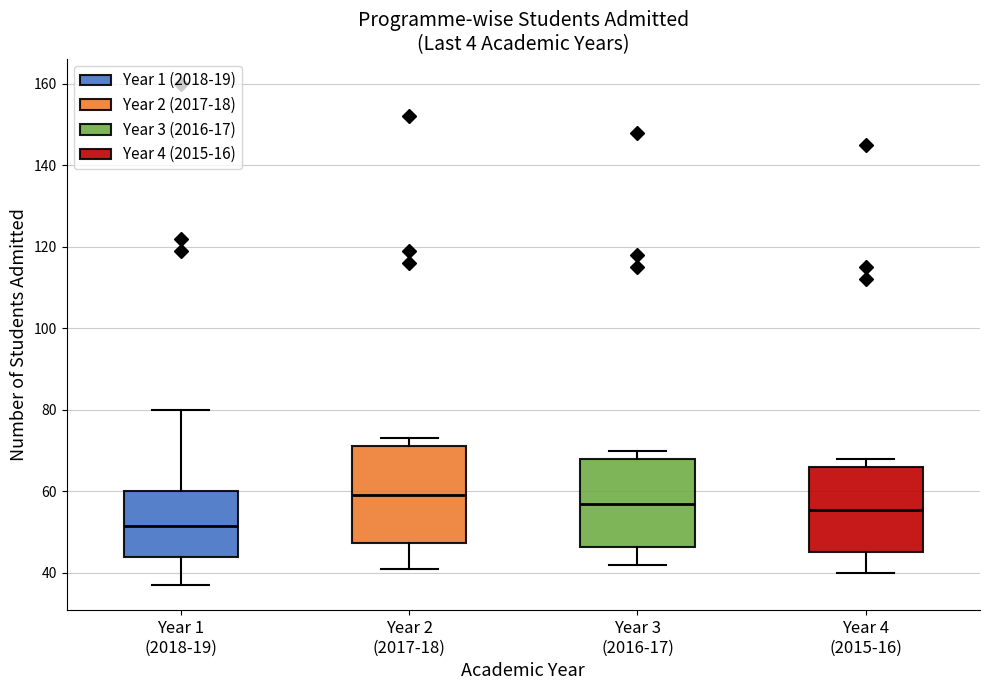

Which box has the lowest median line?

Year 1 (2018-19)